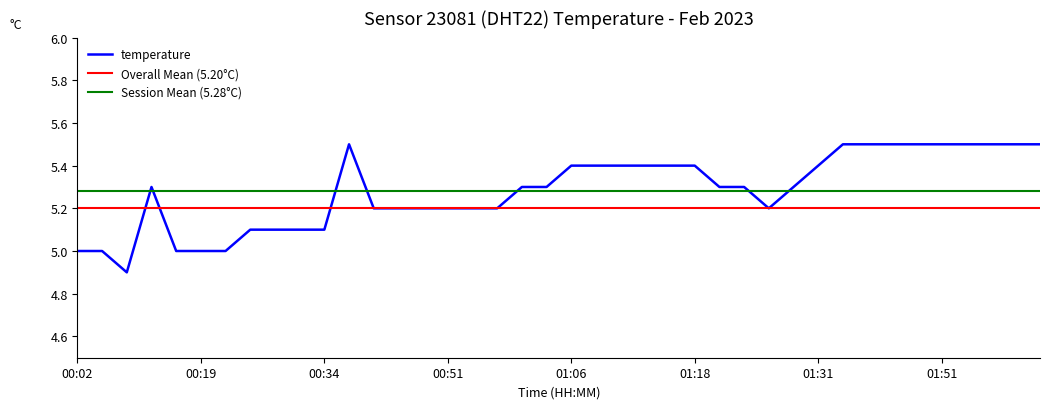

What is the maximum value for temperature?

5.5